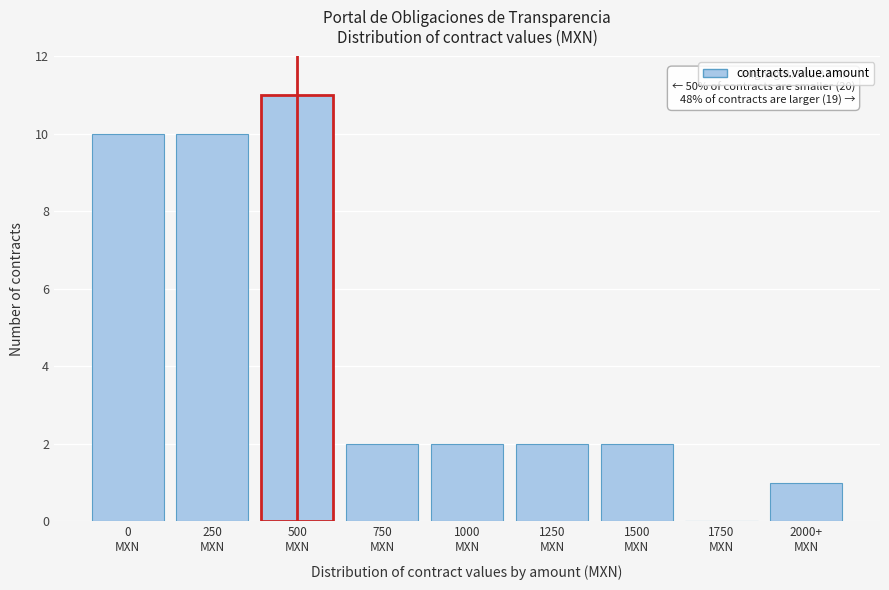

What is the greatest value displayed?

11